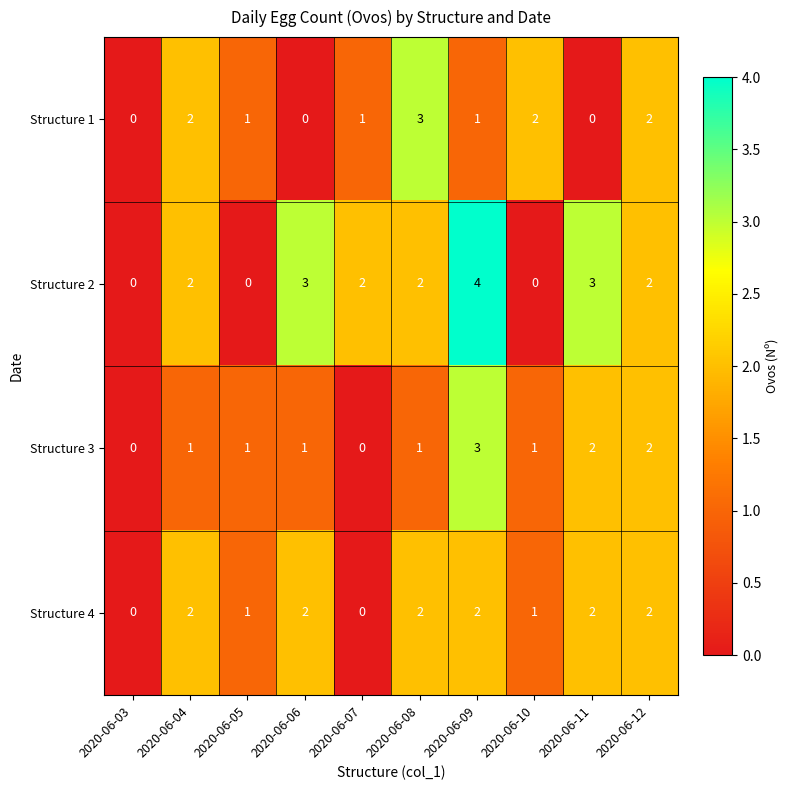

Is it true that Structure 4 equals 2 at 2020-06-09?

True